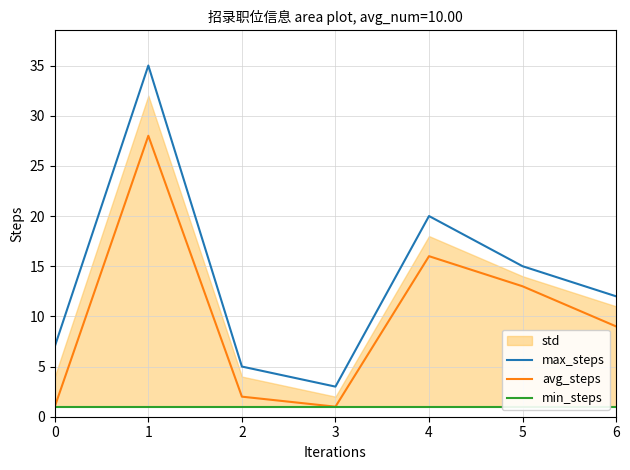

List the series in order of their overall mean, lowest first.

min_steps, avg_steps, max_steps